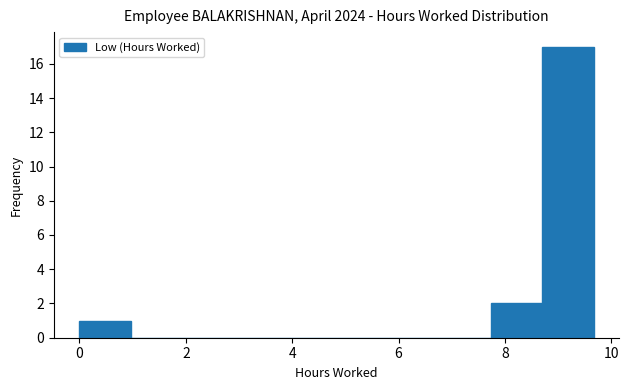

What is the height of the bar covering 0.0 to 1.0 on the x-axis? Neither the bar edges nor the heights are printed on the chart, so give them approximately, as read against the axes.

1